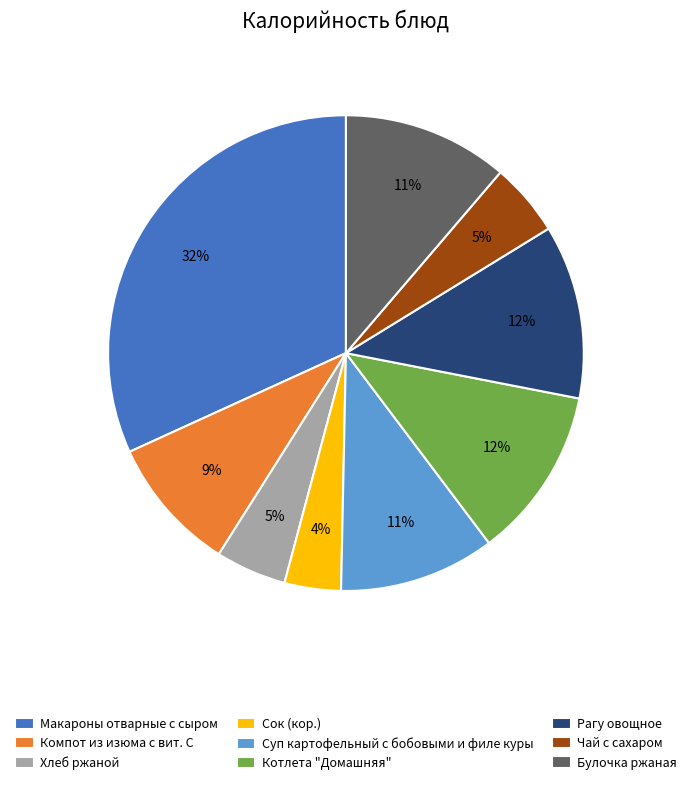

Does Компот из изюма с вит. С represent more than half of the total?

No